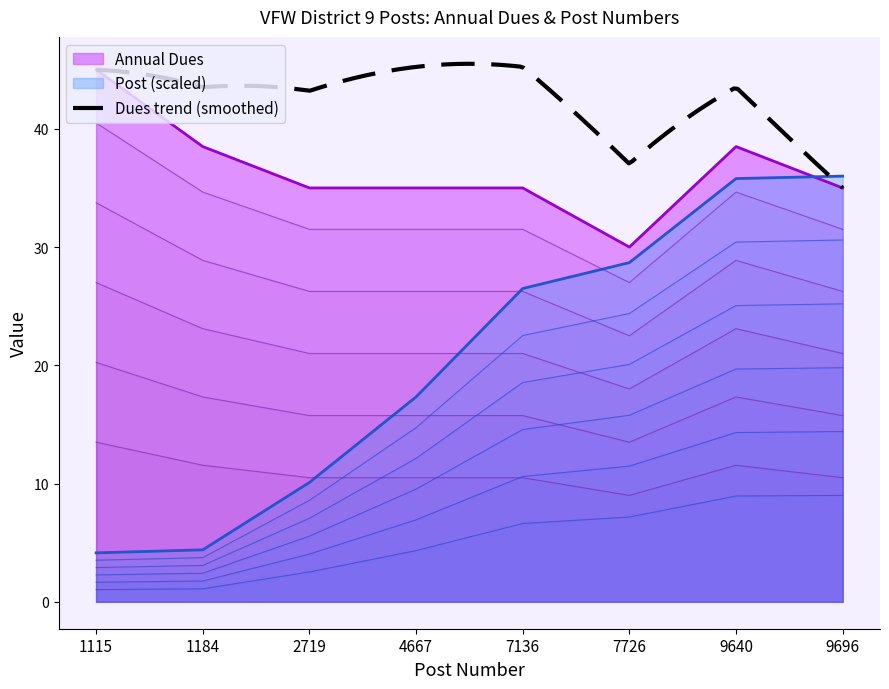

True or false: Annual Dues has a value of 38.5 at 1184.

True